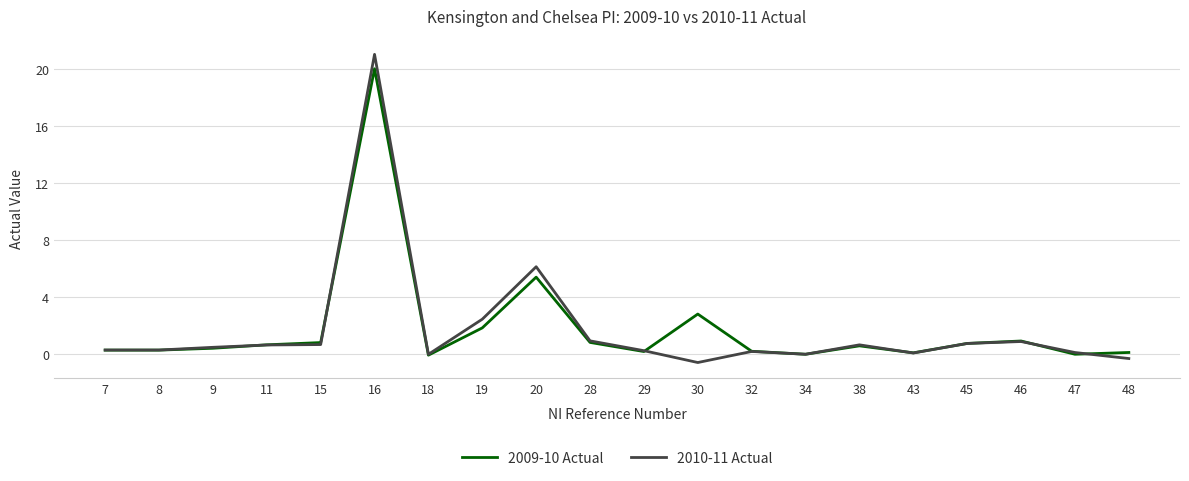

What value does the 2010-11 Actual series have at 46?

0.9